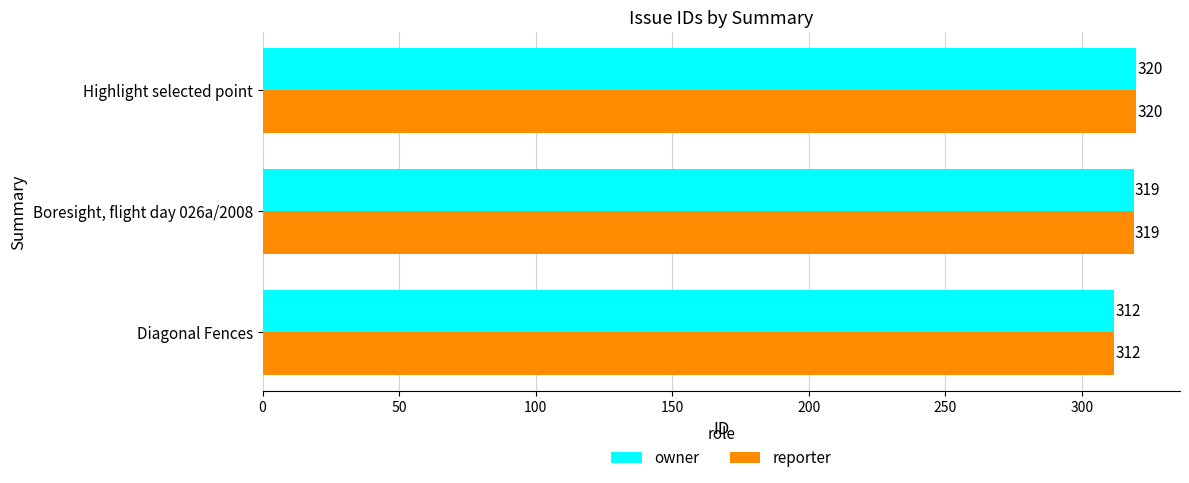

Is the value of reporter at Boresight, flight day 026a/2008 greater than the value of owner at Highlight selected point?

No